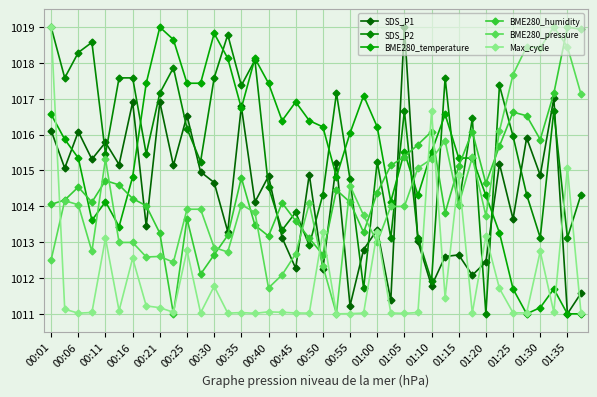

True or false: BME280_humidity has more than 1 points higher than both neighbors.

True